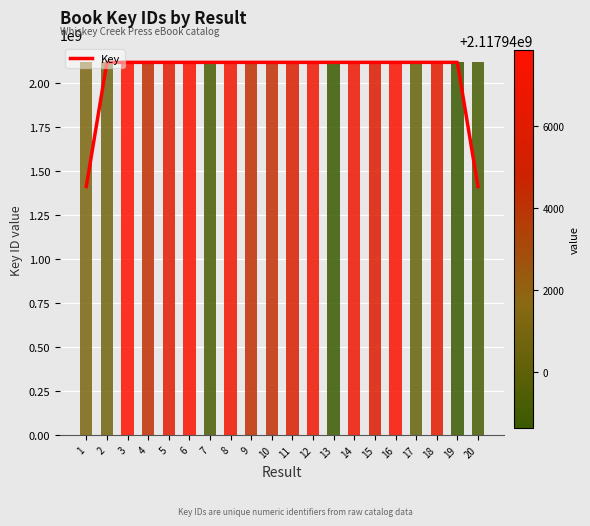

Reading left to right, extract all data points from this chart.

1=1411960615.0	2=2117943231.7	3=2117944288.0	4=2117946097.3	5=2117946017.3	6=2117944336.7	7=2117944623.7	8=2117943507.3	9=2117945170.7	10=2117944678.7	11=2117945592.0	12=2117943745.3	13=2117944151.7	14=2117943745.3	15=2117946725.7	16=2117944521.7	17=2117944635.3	18=2117941645.7	19=2117941314.0	20=1411959273.0